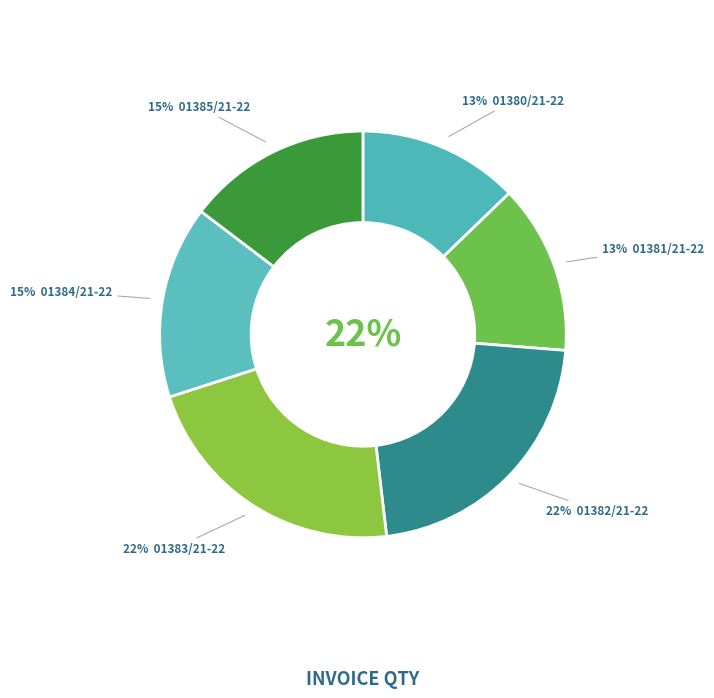

Between 01385/21-22 and 01381/21-22, which is larger?

01385/21-22